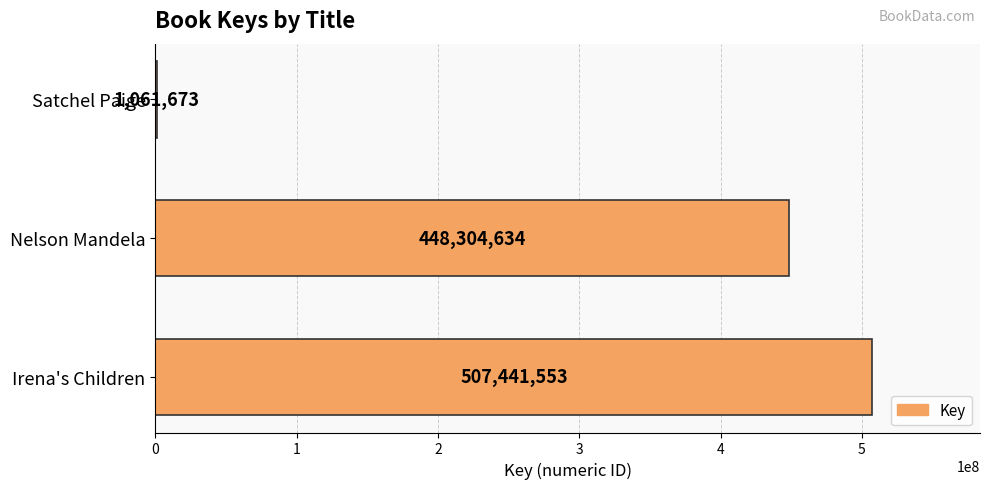

What is the sum of all values?

956807860